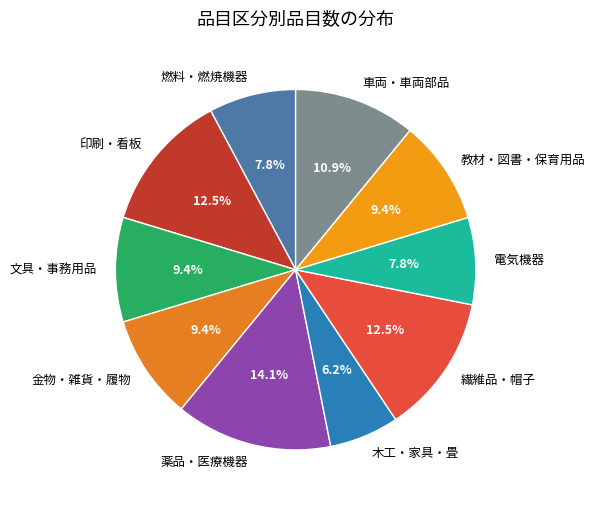

How many slices are in this pie chart?

10